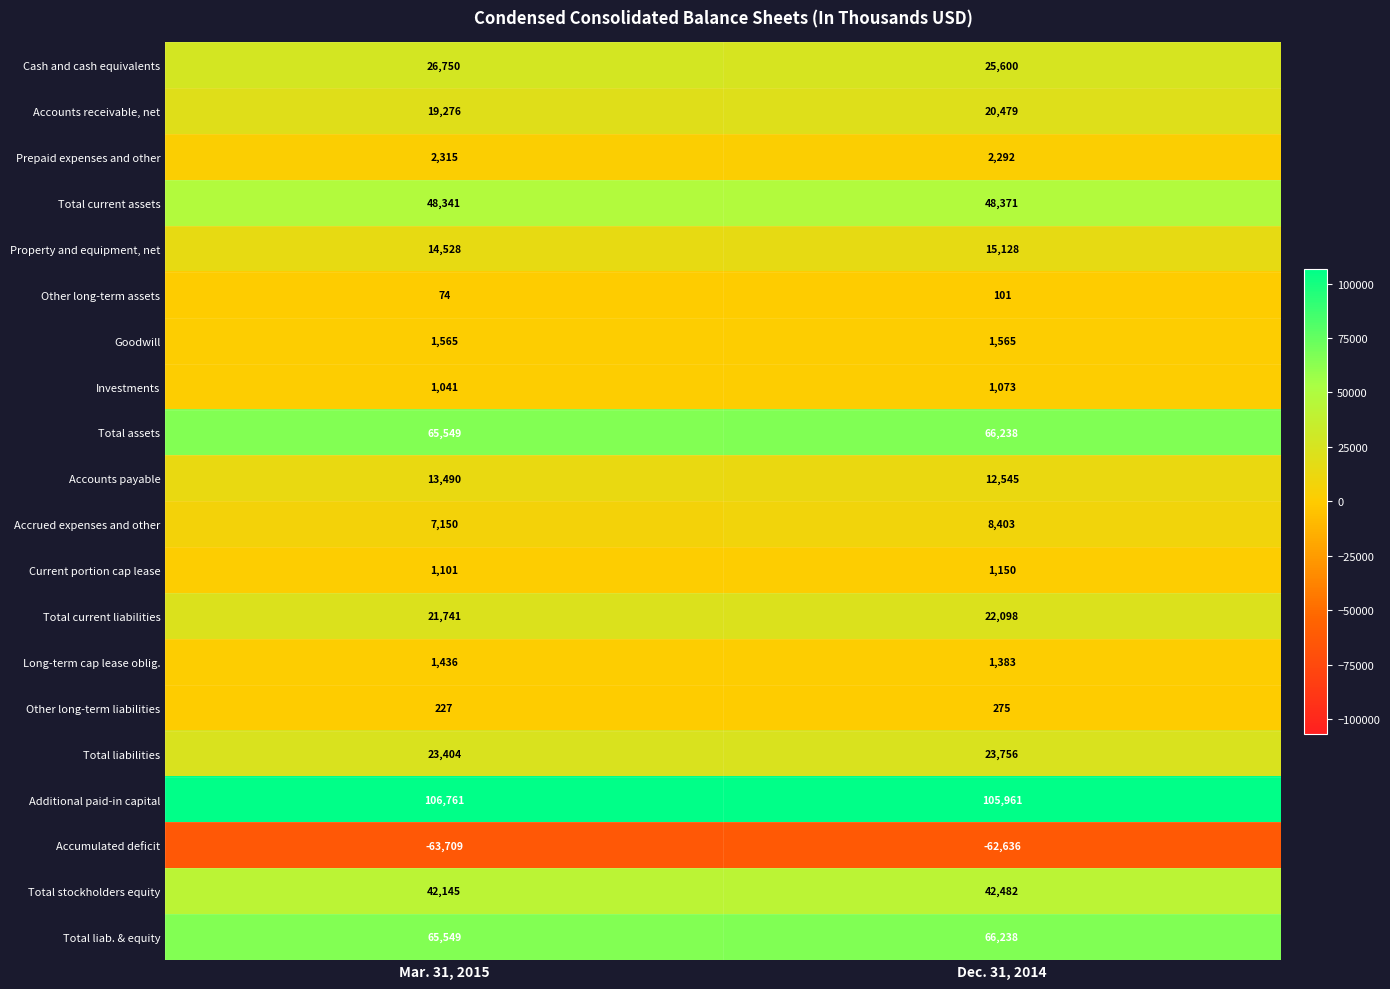

How many data points does each series have?

2